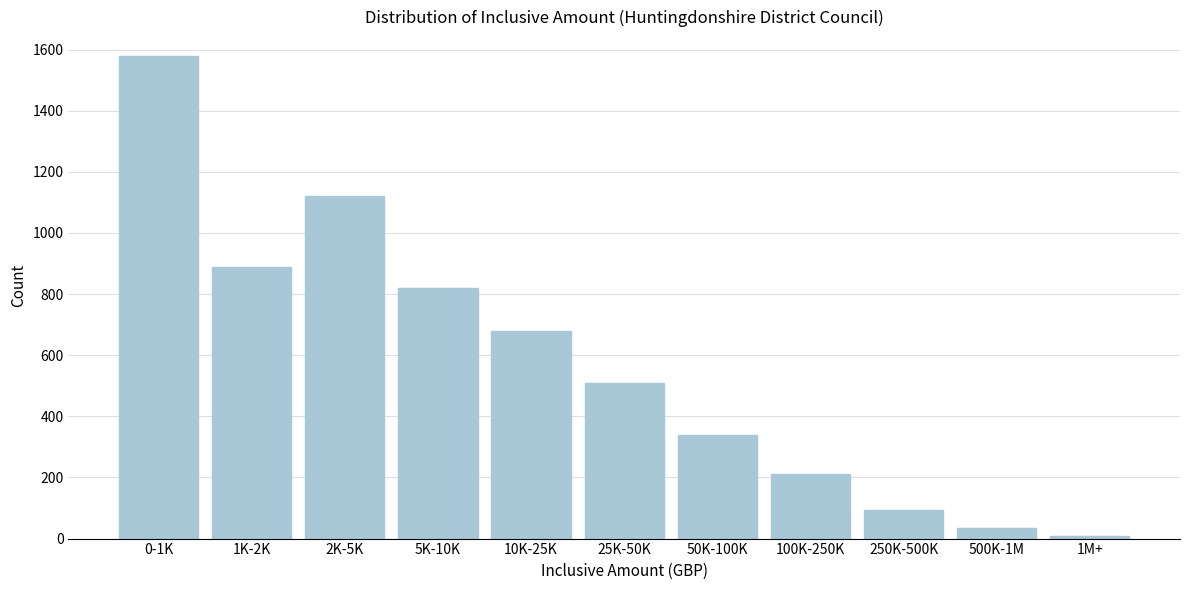

Reading left to right, transcribe all the data shown in this chart.

0-1K=1580	1K-2K=890	2K-5K=1120	5K-10K=820	10K-25K=680	25K-50K=510	50K-100K=340	100K-250K=210	250K-500K=95	500K-1M=35	1M+=8